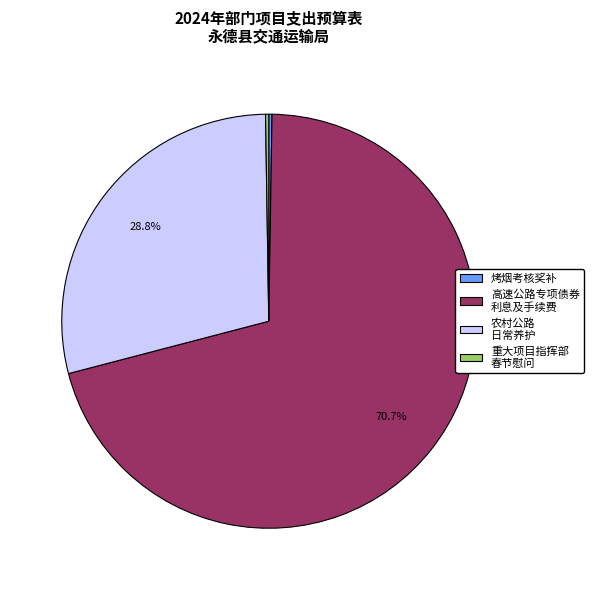

To the nearest percent, what is the average slice percentage?

25%